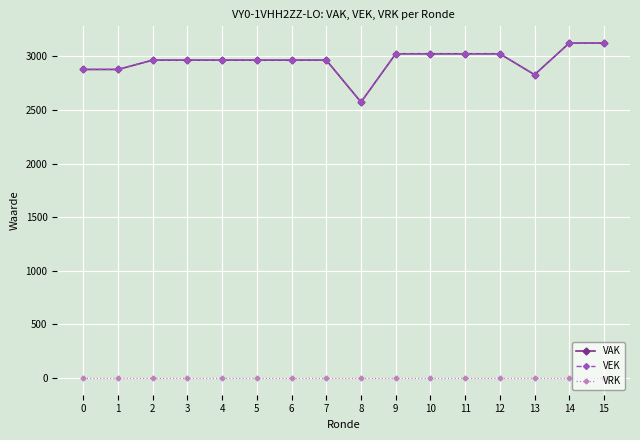

Is this an area chart (filled region under the line)?

No